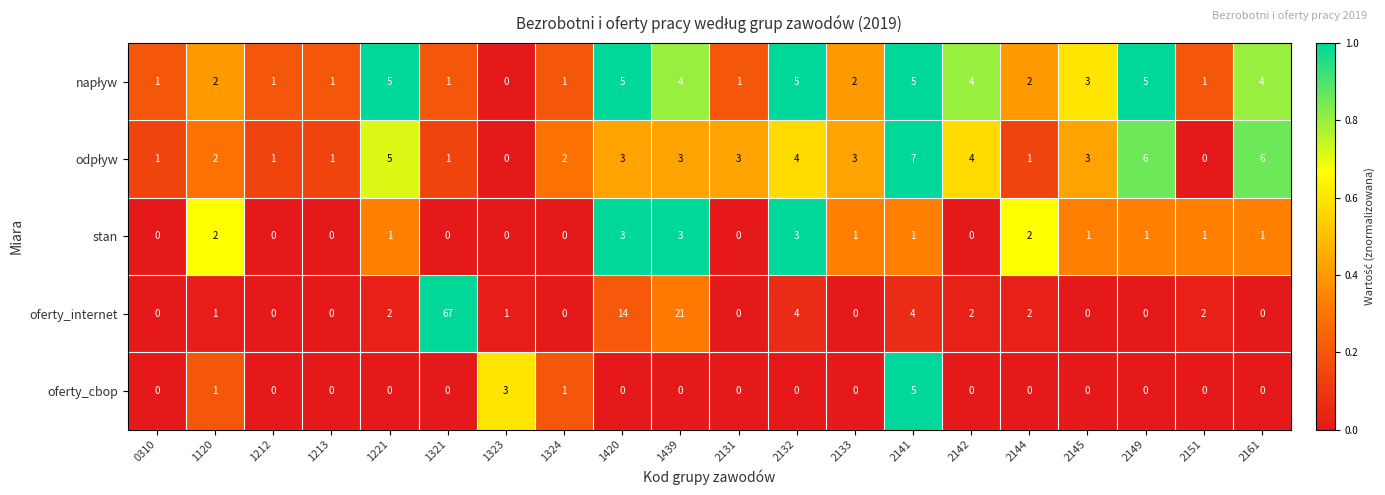

What is the difference between the maximum and second lowest values in the oferty_internet series?

67